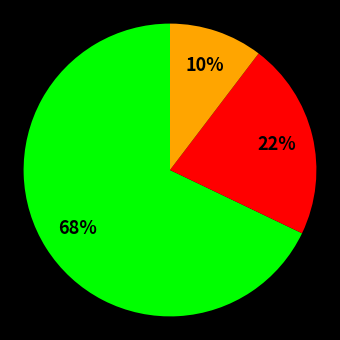

Does any single category account for the majority?

Yes